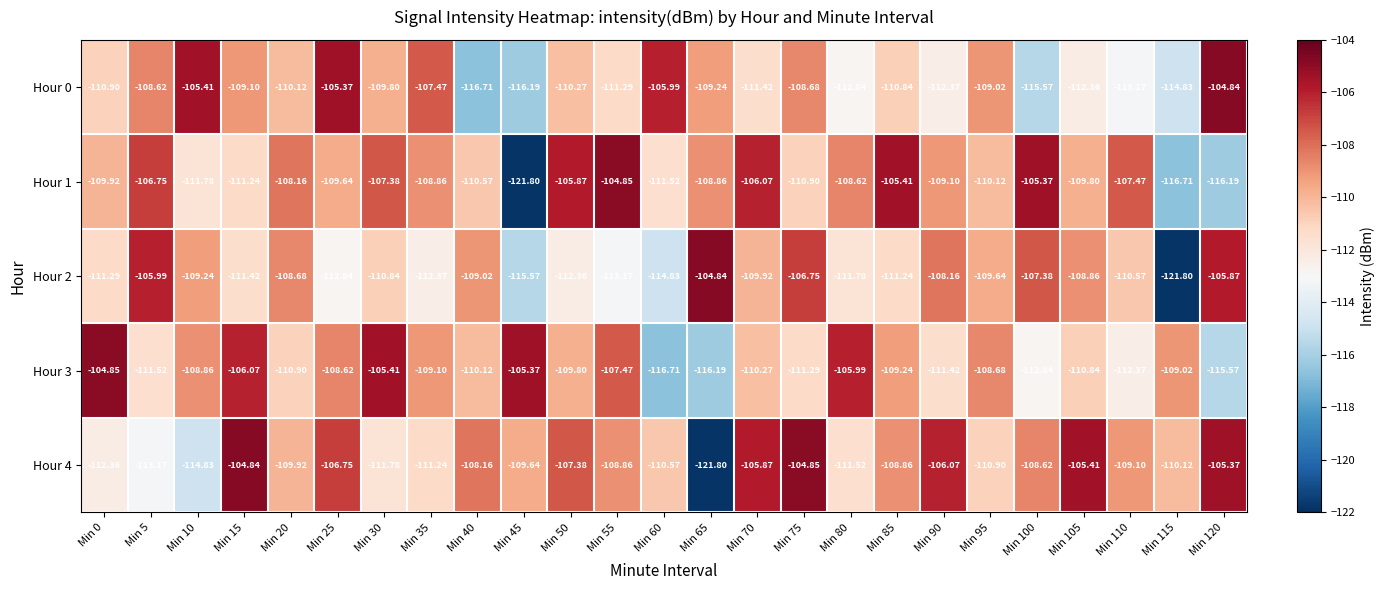

Is the value of Hour 0 at Min 35 greater than the value of Hour 2 at Min 80?

Yes